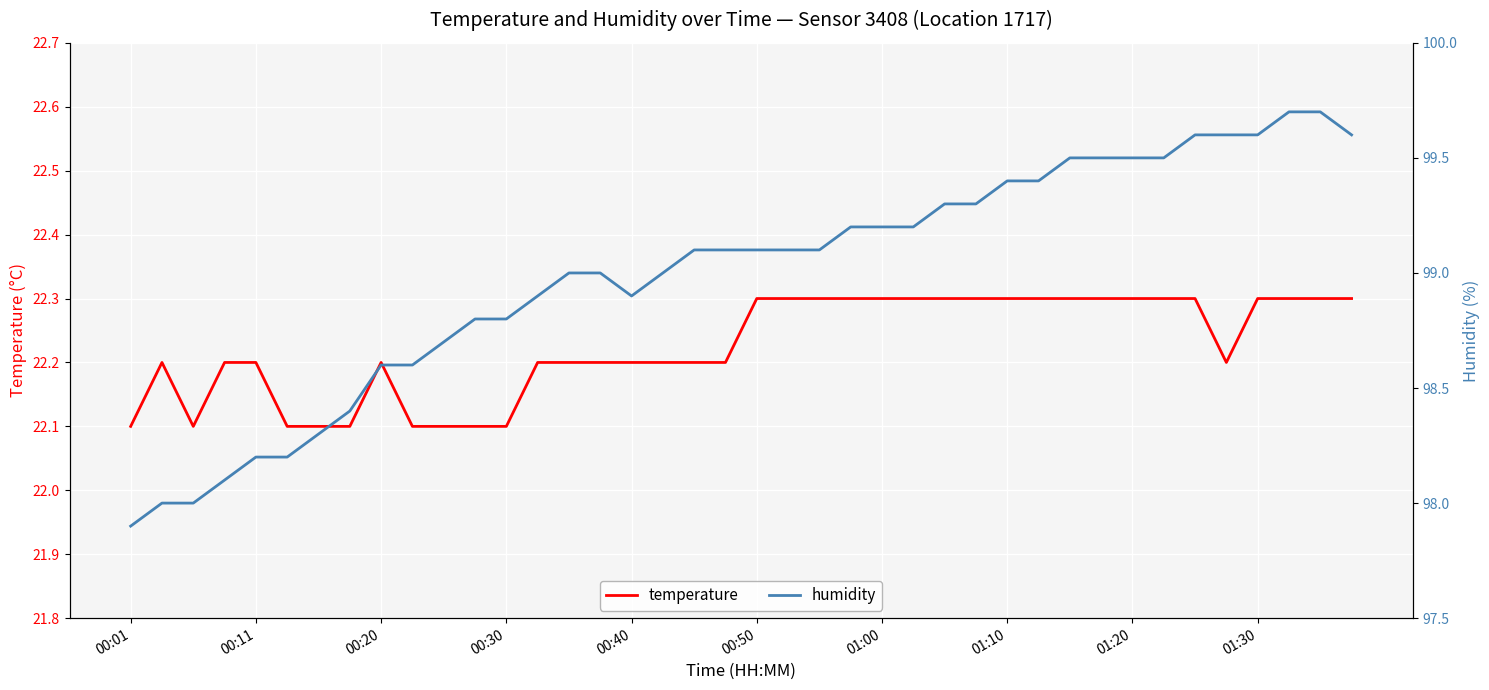

What is the difference between the second highest and minimum values in the temperature series?

0.2